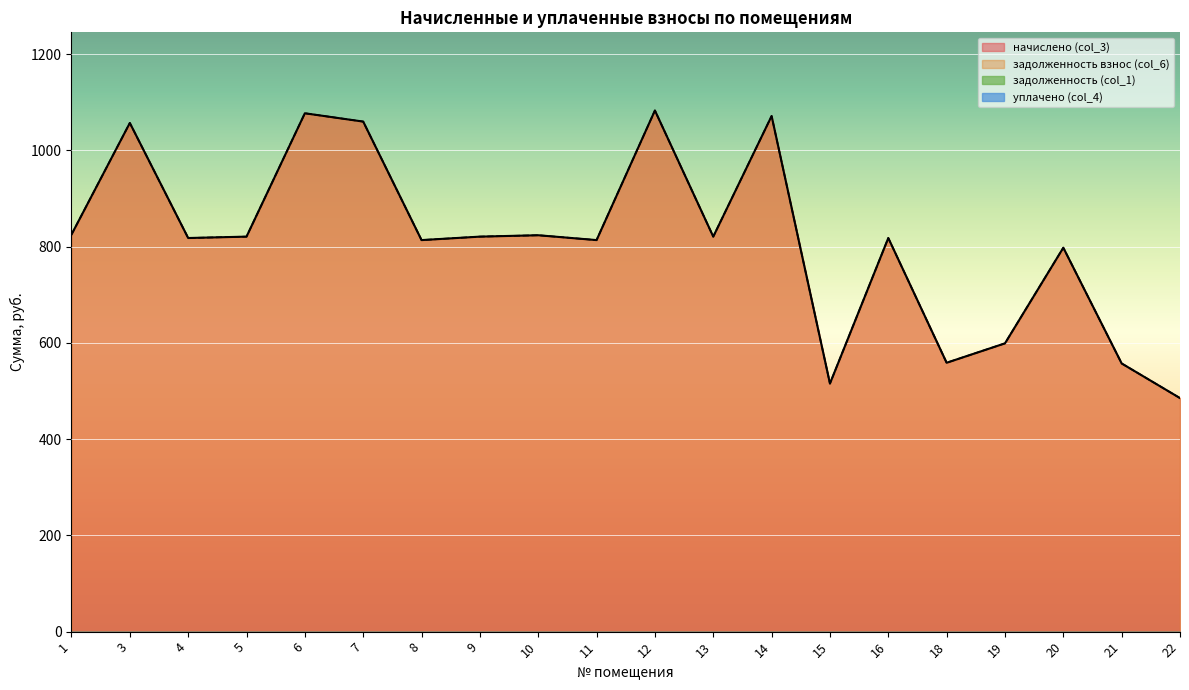

What is the difference between the начислено (col_3) values at 18 and 5?

262.1